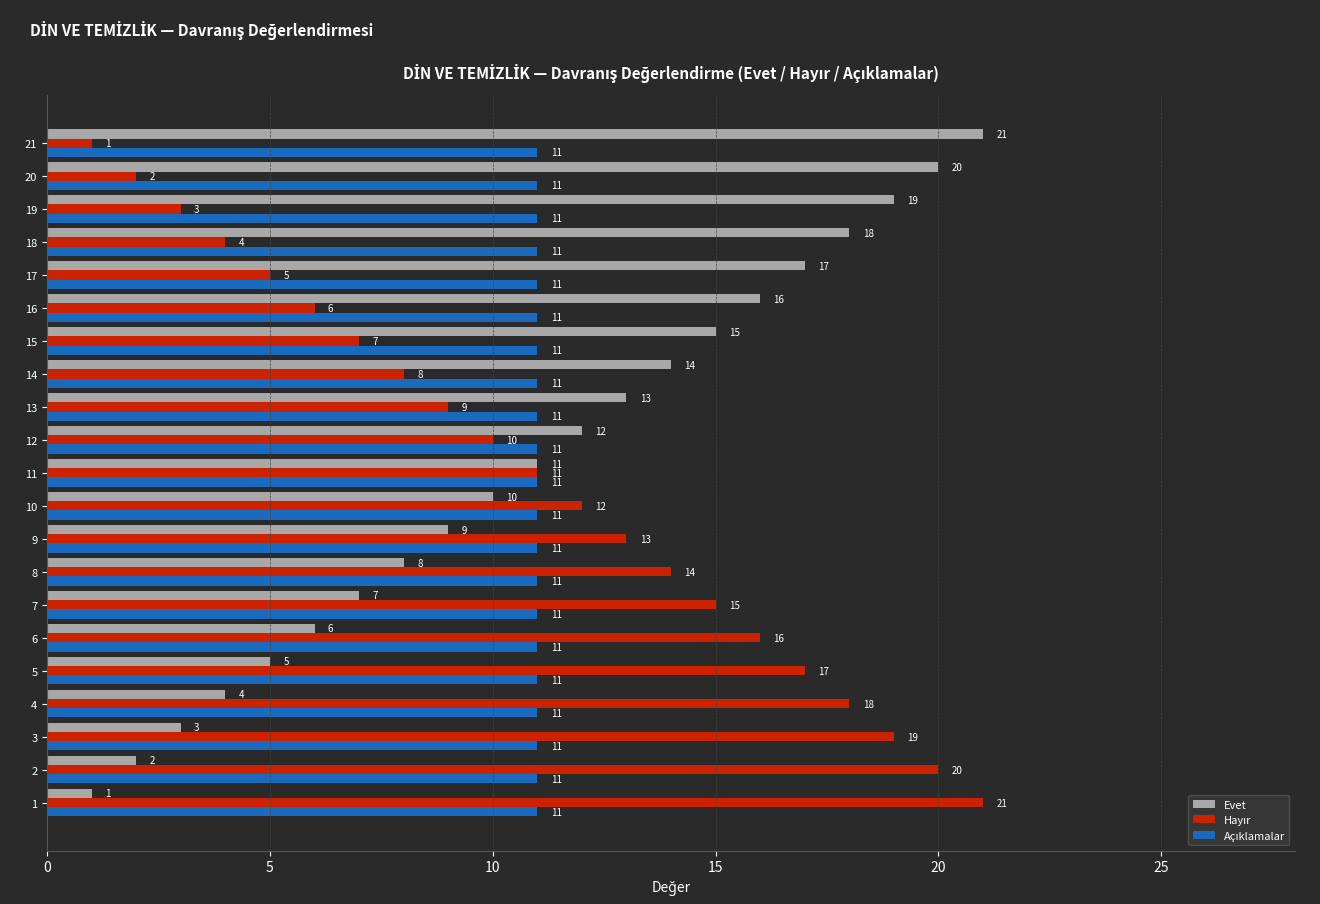

What is the difference between the highest and lowest values at 20?

18